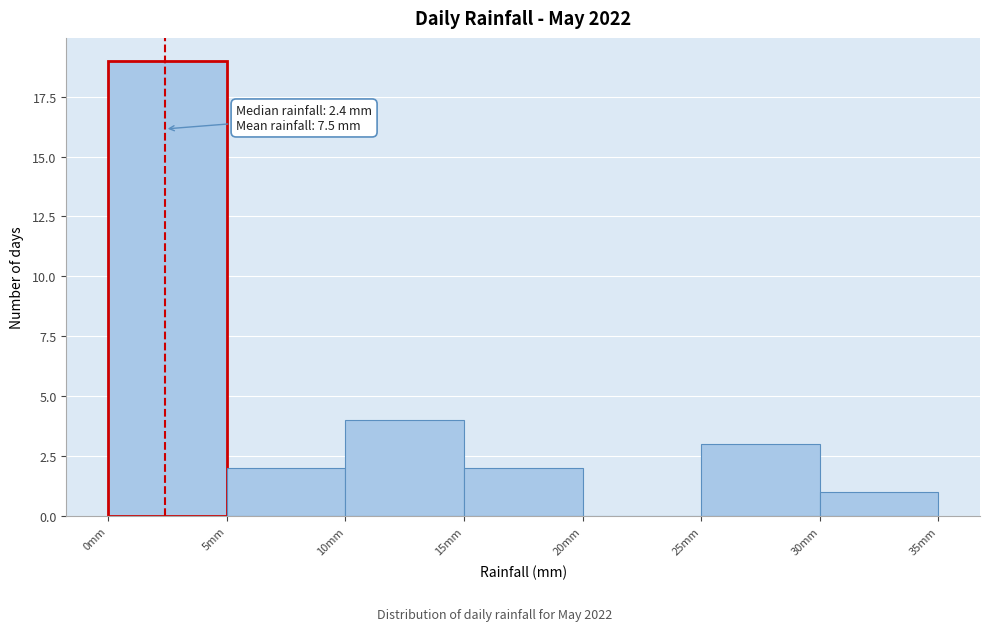

Which range on the x-axis has the tallest bar?

0 to 5